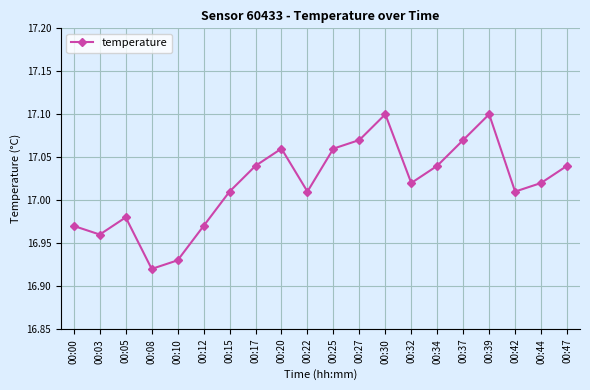

How many values exceed 17?

14